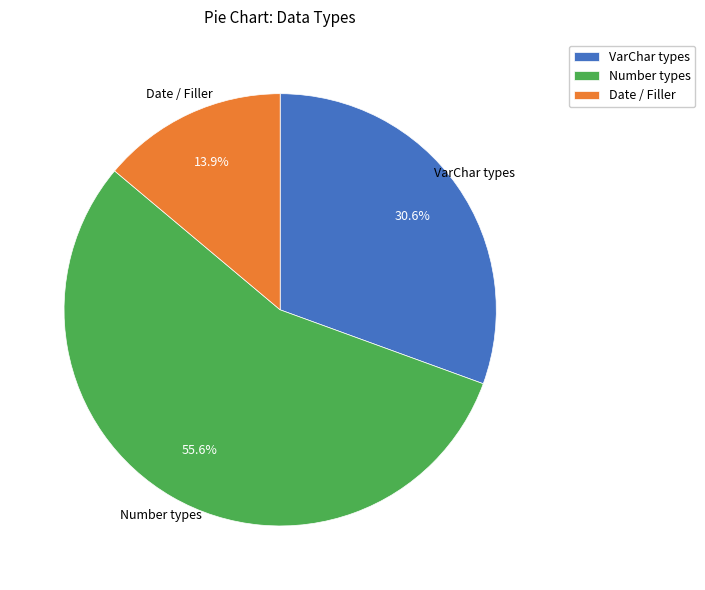

How much of the chart is everything except VarChar types?

69.4%